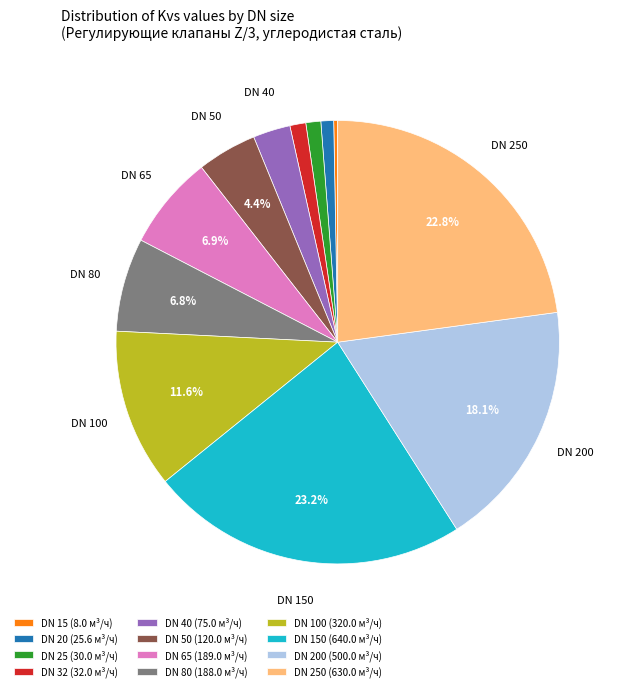

What percentage is NOT represented by DN 200 (500.0 м³/ч)?

81.9%